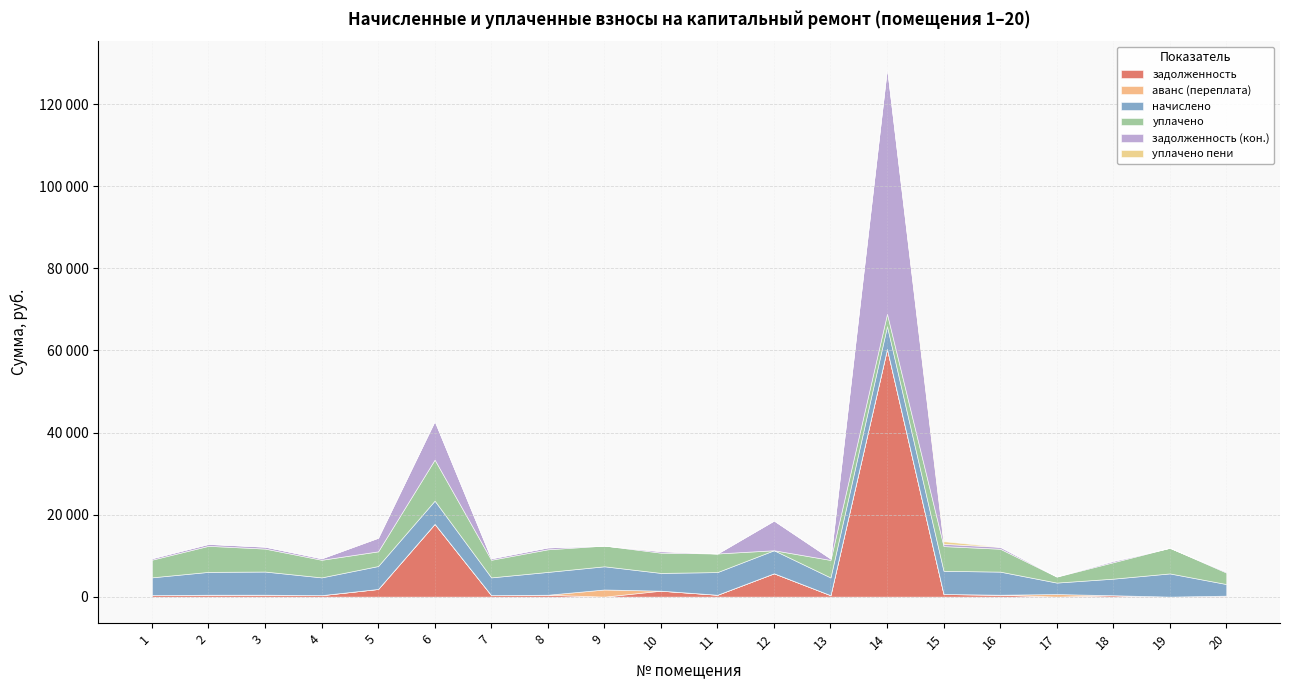

What are all the series names shown in the legend?

задолженность, аванс (переплата), начислено, уплачено, задолженность (кон.), уплачено пени